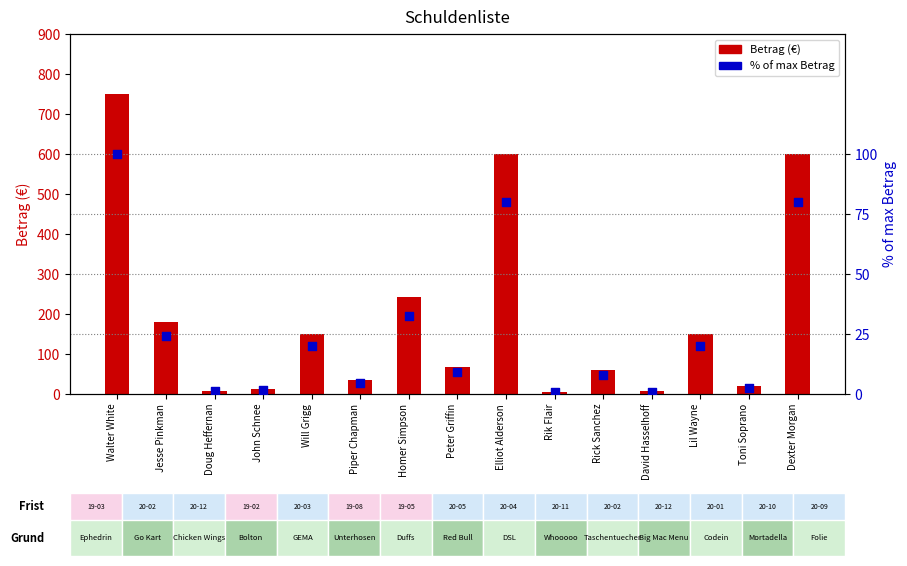

At how many categories does at least one series exceed 342?

3